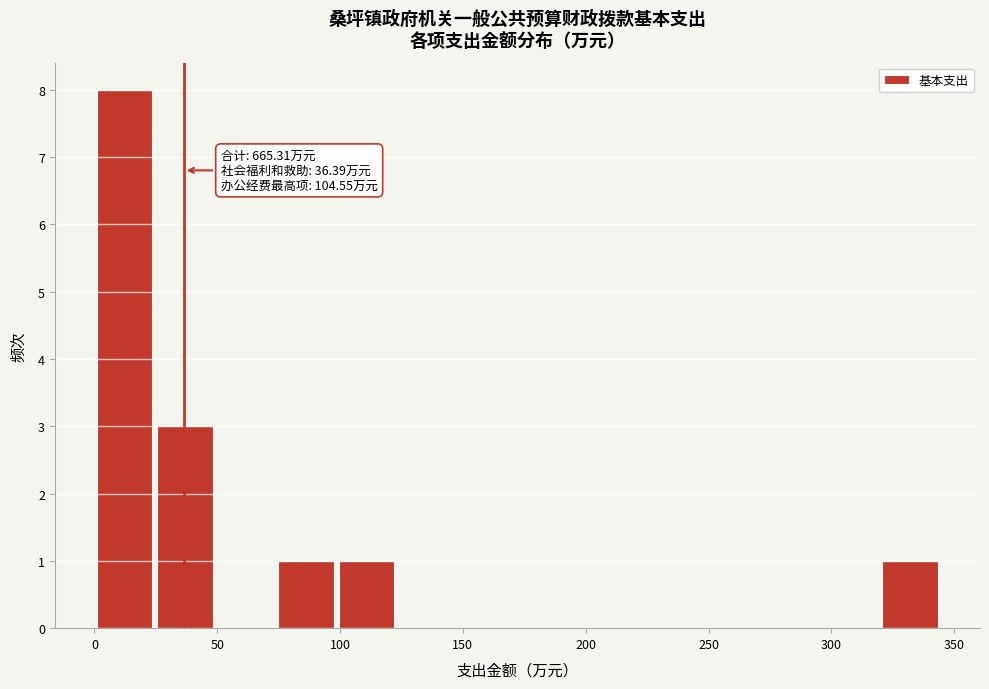

Over which range of the x-axis is the bar tallest?

0 to 25